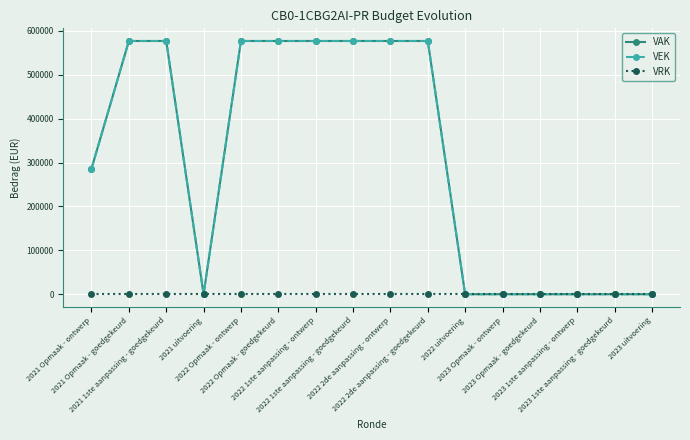

Reading left to right, transcribe all the data shown in this chart.

VAK: 286000	577000	577000	0	577000	577000	577000	577000	577000	577000	0	0	0	0	0	0
VEK: 286000	577000	577000	0	577000	577000	577000	577000	577000	577000	0	0	0	0	0	0
VRK: 0	0	0	0	0	0	0	0	0	0	0	0	0	0	0	0